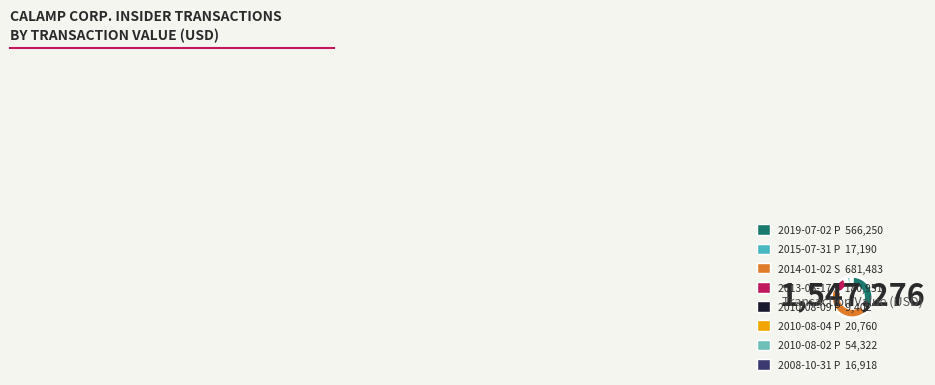

To the nearest percent, what is the average slice percentage?

12%